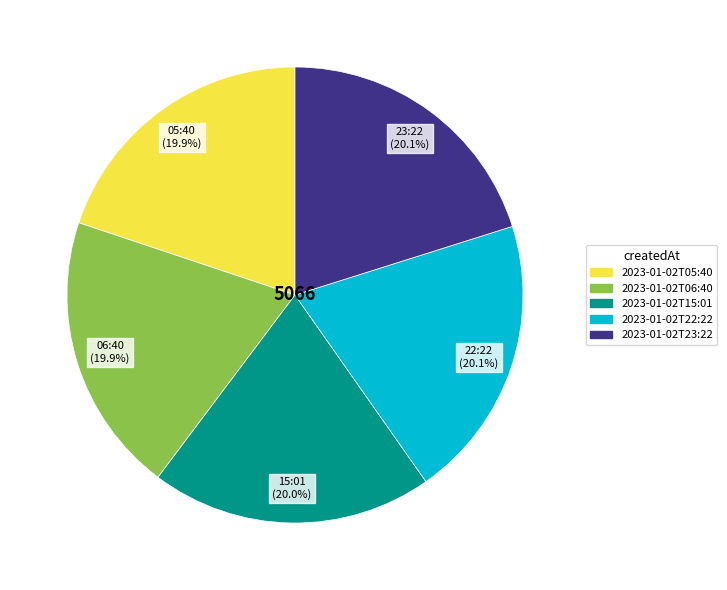

Is the sum of 2023-01-02T22:22 and 2023-01-02T06:40 greater than half?

No